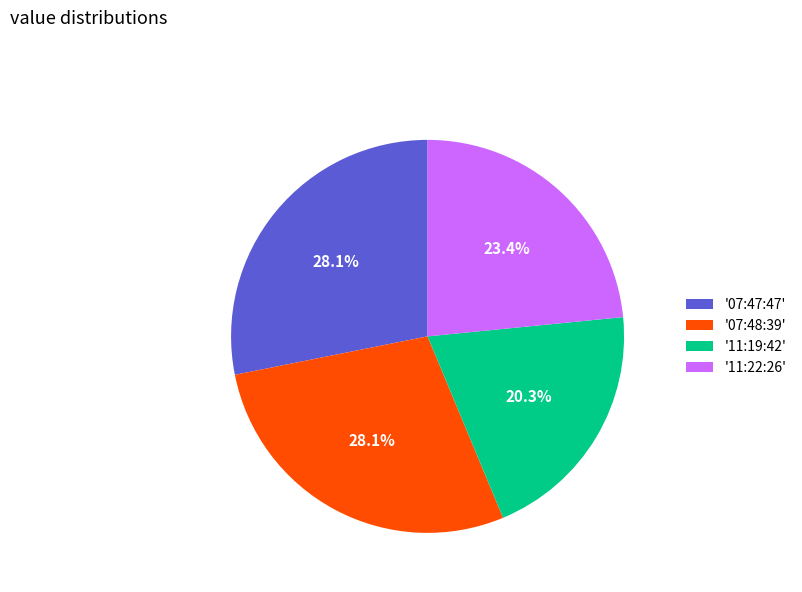

Is there a majority slice in this chart?

No